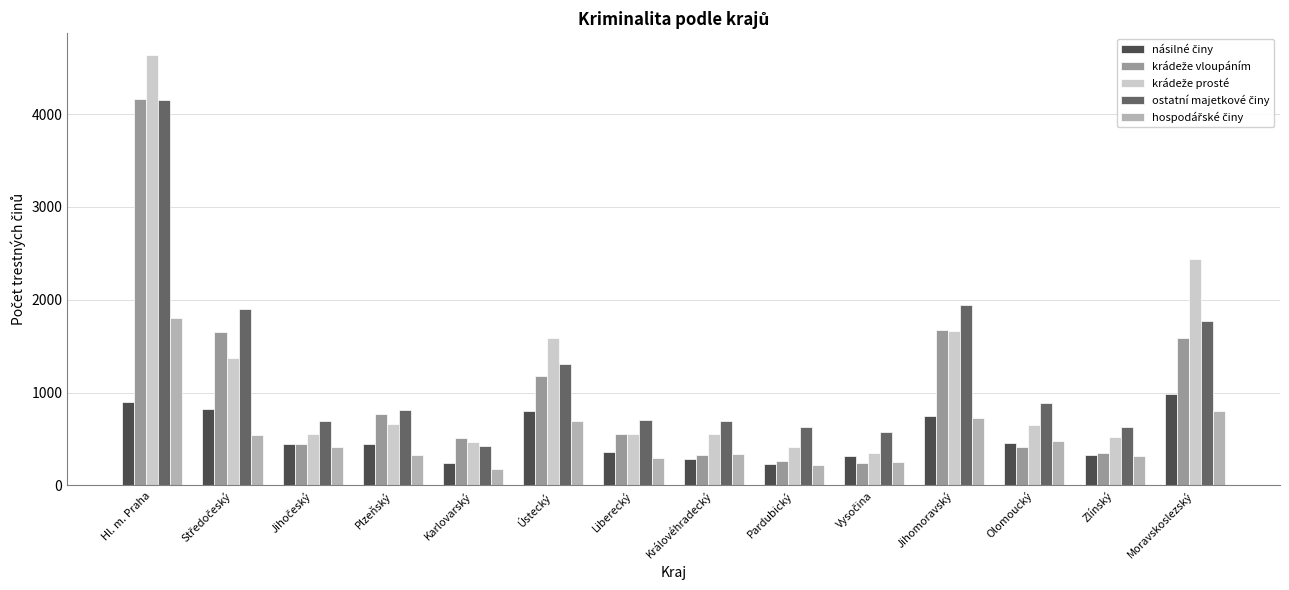

At which category is the sum across all series the highest?

Hl. m. Praha